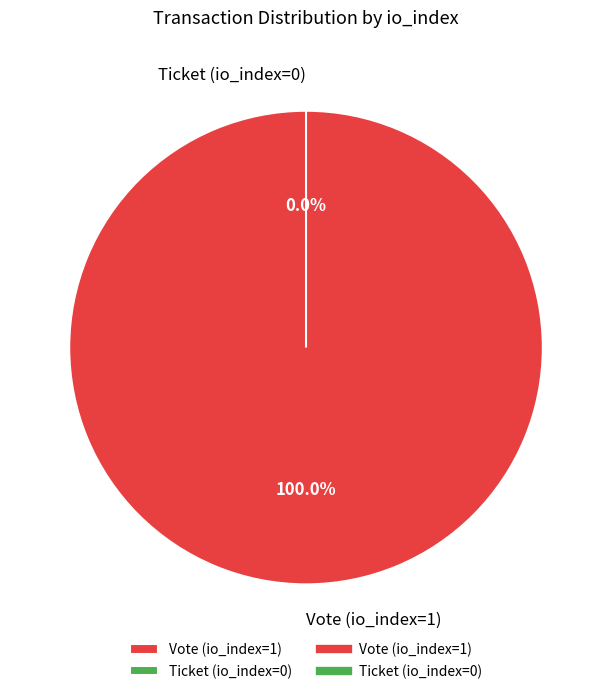

Combined, what portion of the pie is Ticket (io_index=0) and Vote (io_index=1)?

100.0%